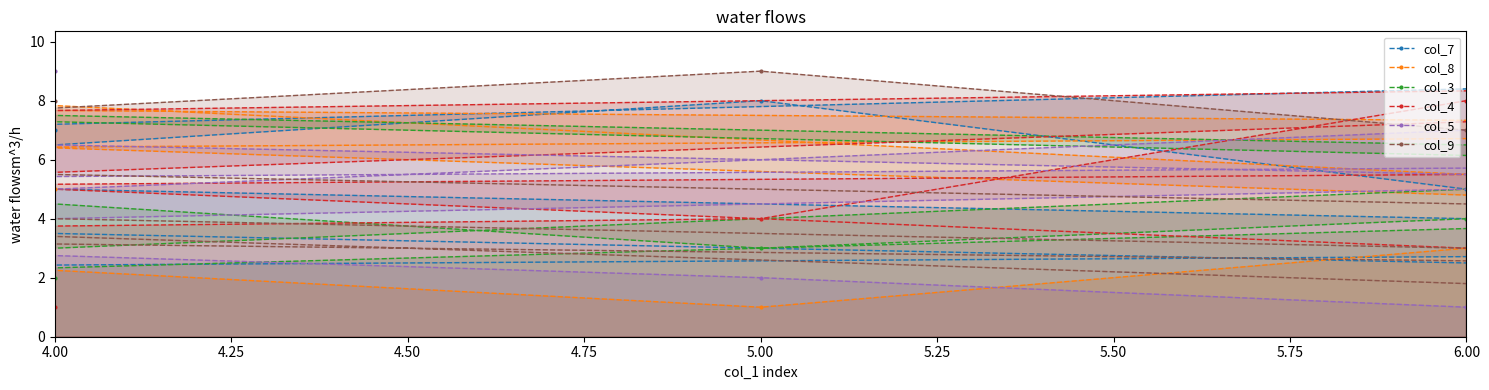

How many interior local peaks does the col_9 series have?

2